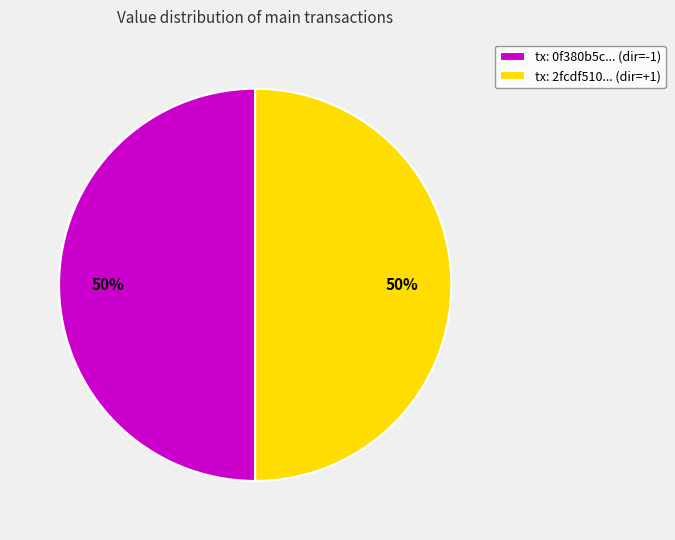

How many segments does this pie chart have?

2